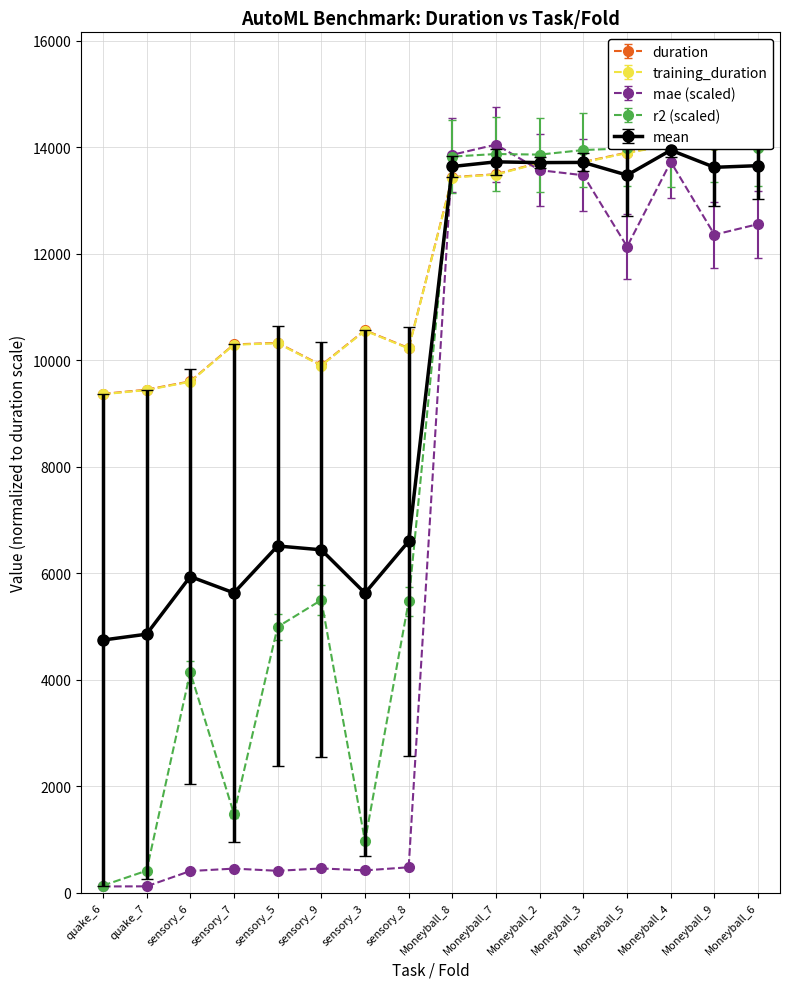

What is the sum of the training_duration values at sensory_9 and sensory_8?

20121.0